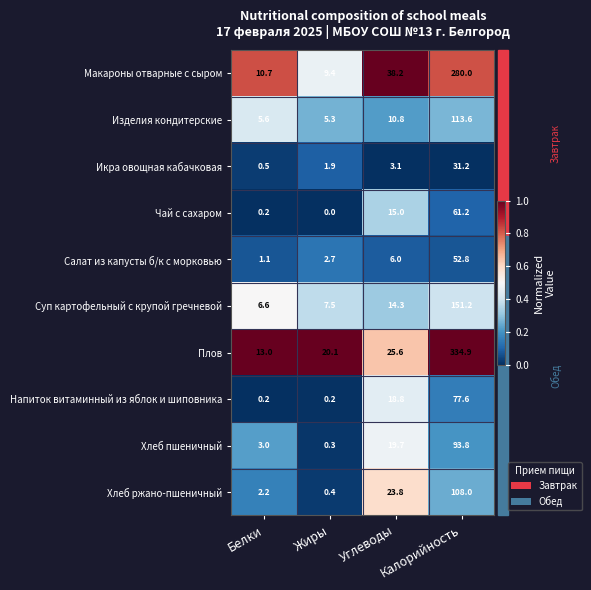

List the series in order of their peak value, lowest first.

Икра овощная кабачковая, Салат из капусты б/к с морковью, Чай с сахаром, Напиток витаминный из яблок и шиповника, Хлеб пшеничный, Хлеб ржано-пшеничный, Изделия кондитерские, Суп картофельный с крупой гречневой, Макароны отварные с сыром, Плов